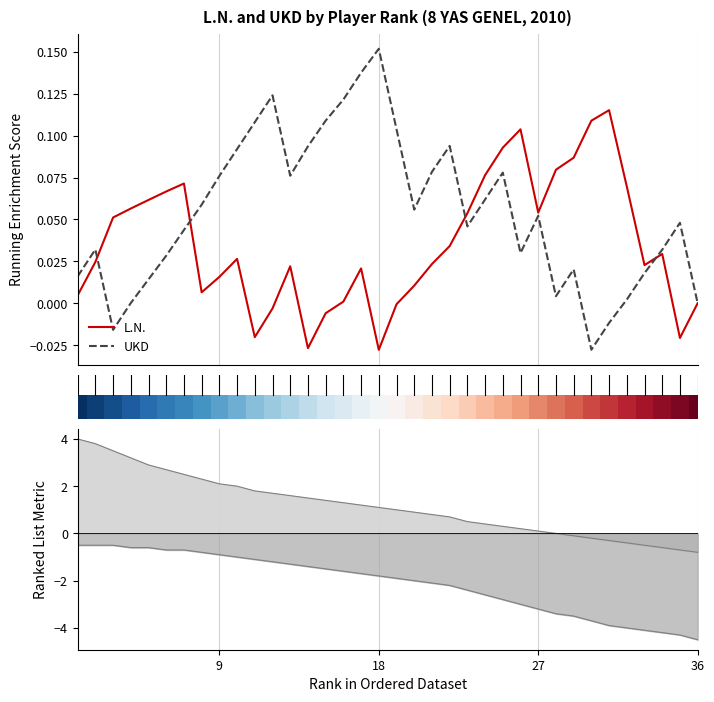

True or false: L.N. and UKD cross at least once.

True